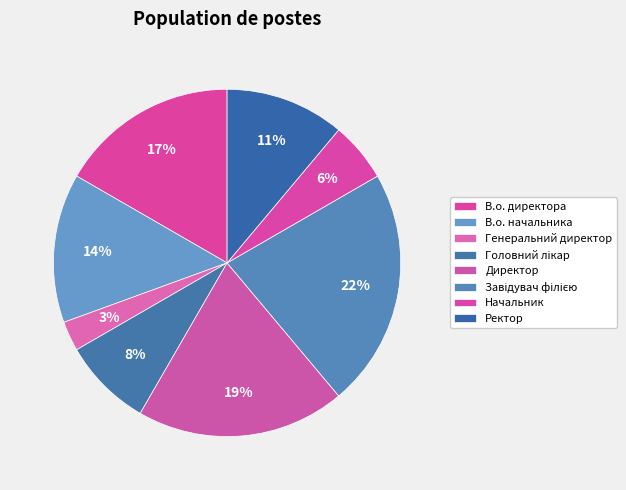

Is the sum of В.о. директора and Директор greater than half?

No